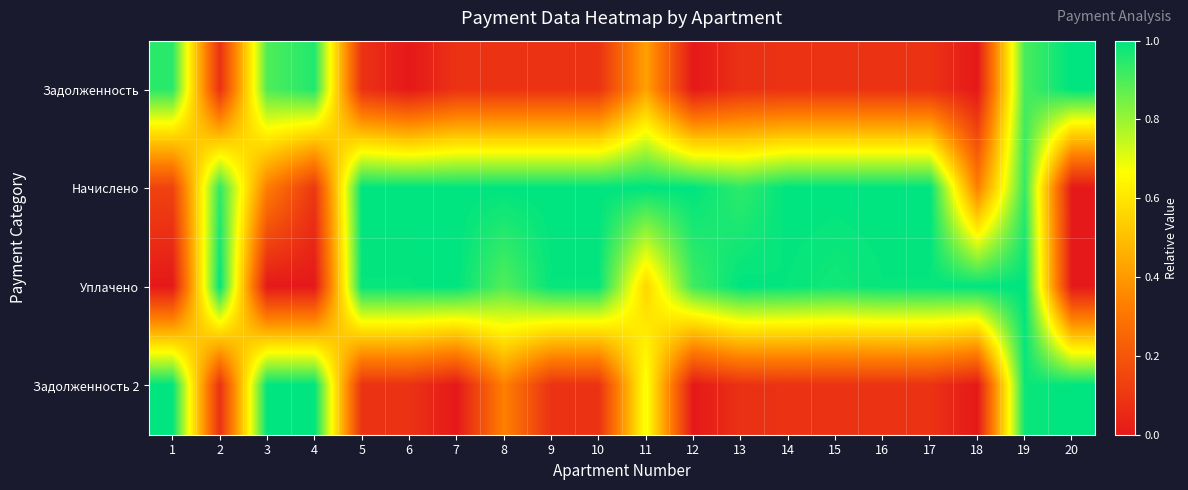

At how many categories does at least one series exceed 0?

20